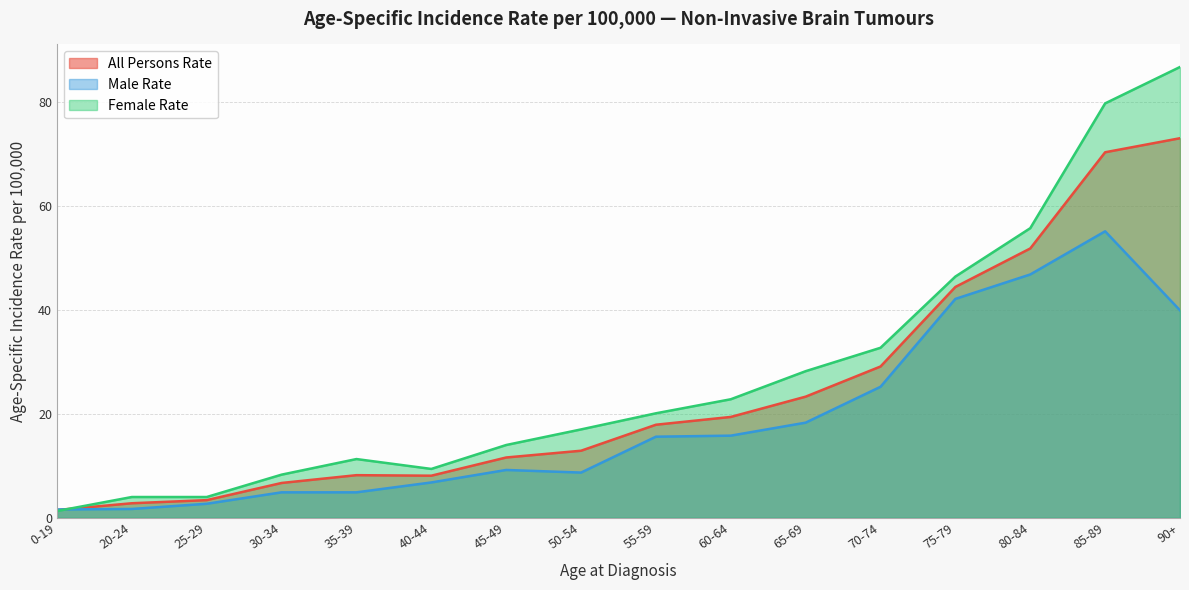

True or false: Male Rate and All Persons Rate intersect in this chart.

True